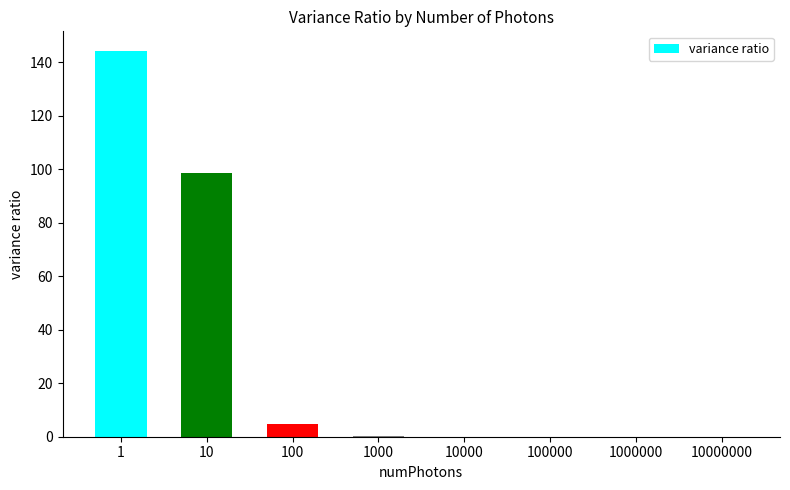

What is the change in value from 1 to 10000?

-144.3